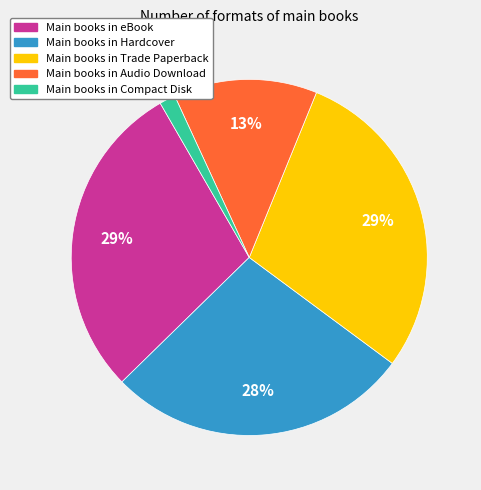

How many slices are in this pie chart?

5